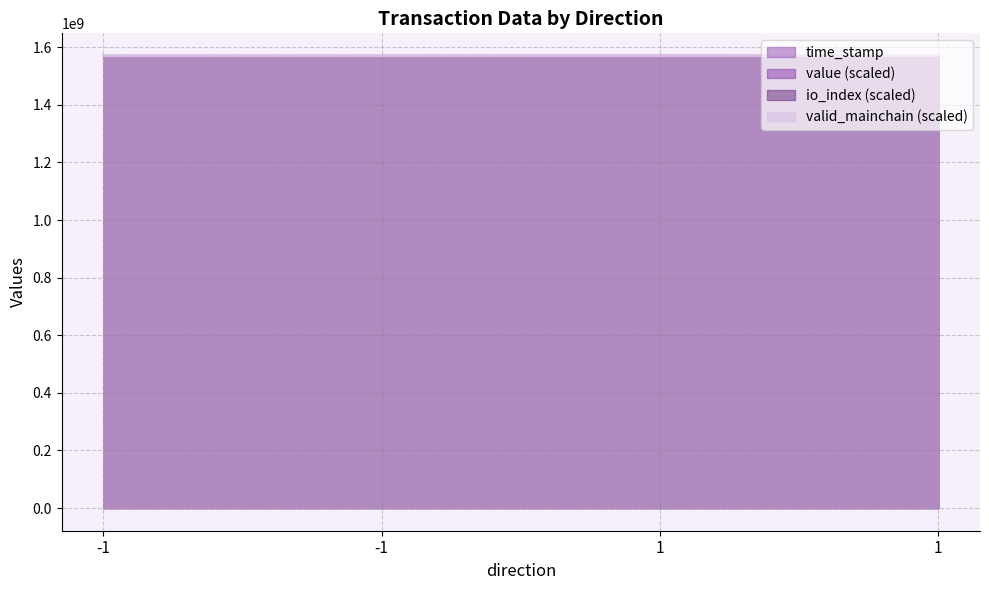

At which label does time_stamp reach its peak?

-1